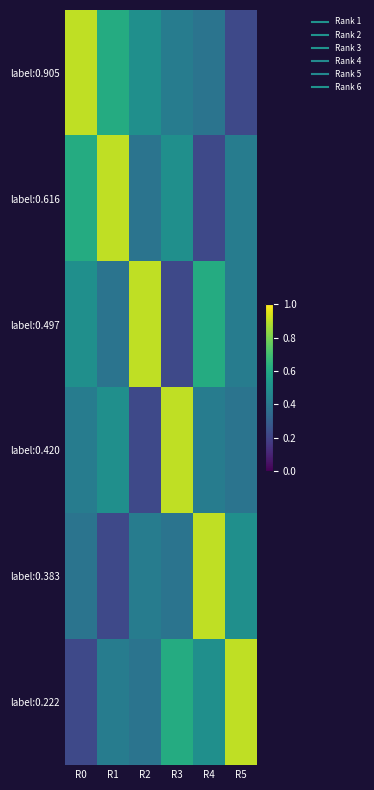

Reading left to right, what are all the values shown in this chart?

label:0.905: R0=0.9	R1=0.6	R2=0.5	R3=0.4	R4=0.4	R5=0.2
label:0.616: R0=0.6	R1=0.9	R2=0.4	R3=0.5	R4=0.2	R5=0.4
label:0.497: R0=0.5	R1=0.4	R2=0.9	R3=0.2	R4=0.6	R5=0.4
label:0.420: R0=0.4	R1=0.5	R2=0.2	R3=0.9	R4=0.4	R5=0.4
label:0.383: R0=0.4	R1=0.2	R2=0.4	R3=0.4	R4=0.9	R5=0.5
label:0.222: R0=0.2	R1=0.4	R2=0.4	R3=0.6	R4=0.5	R5=0.9